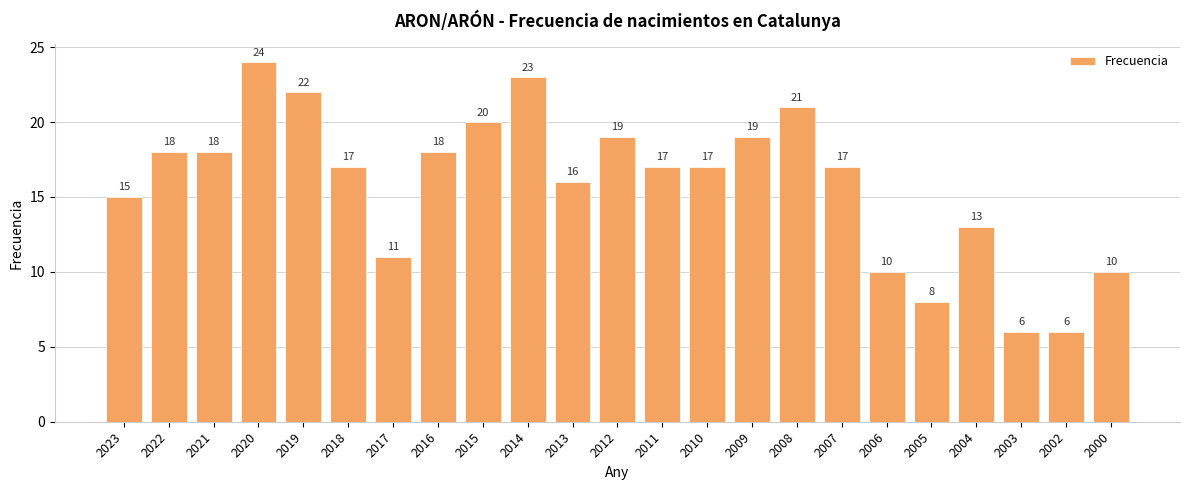

At which category does the chart reach its peak across all series?

2020